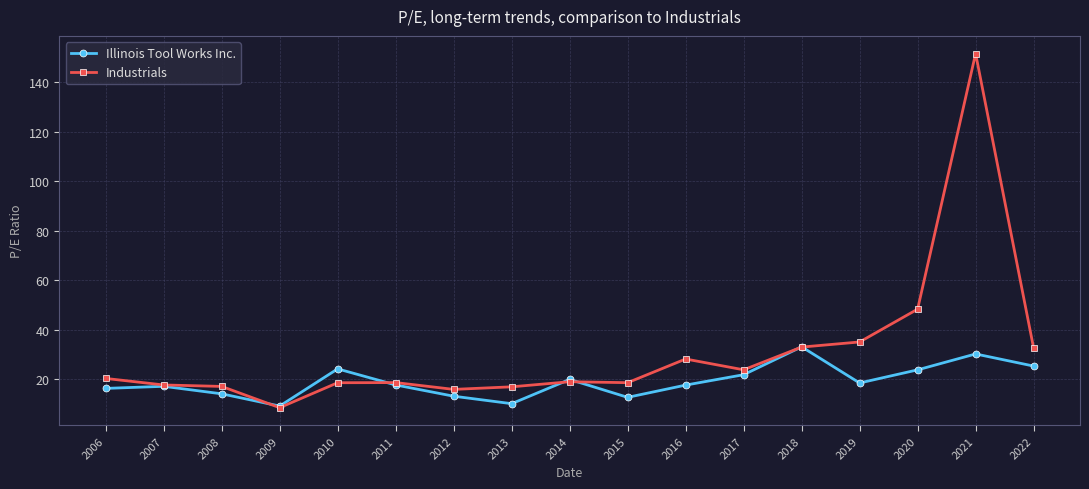

What is the average value of the Illinois Tool Works Inc. series?

19.1